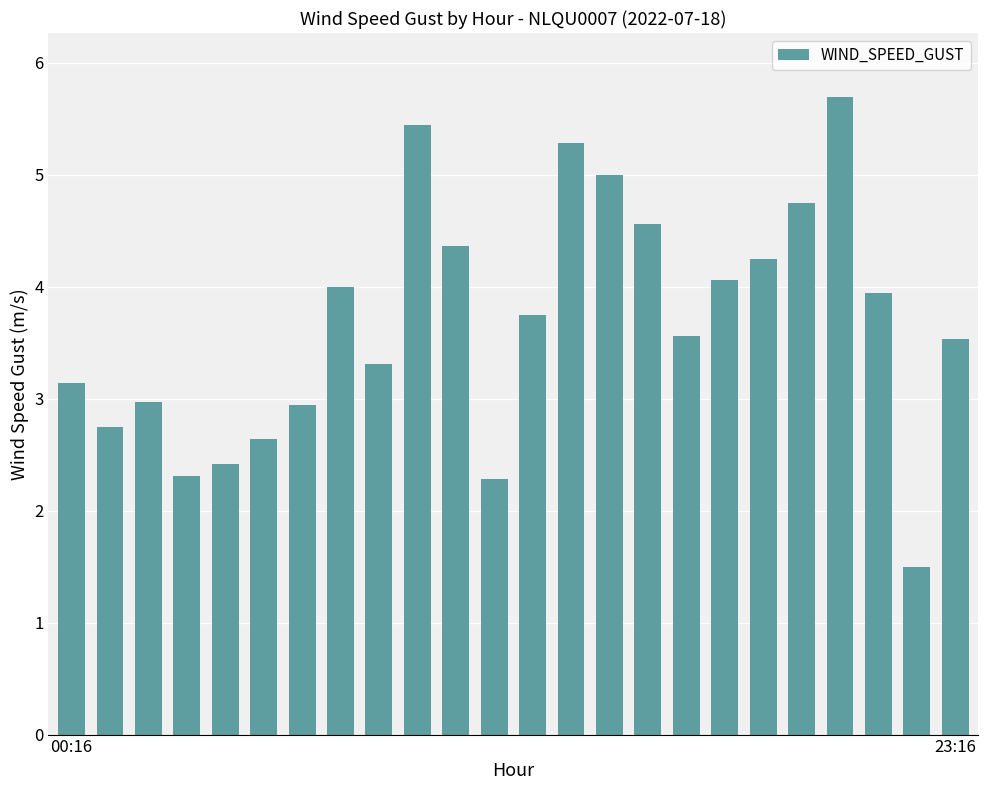

What is the greatest value displayed?

5.7